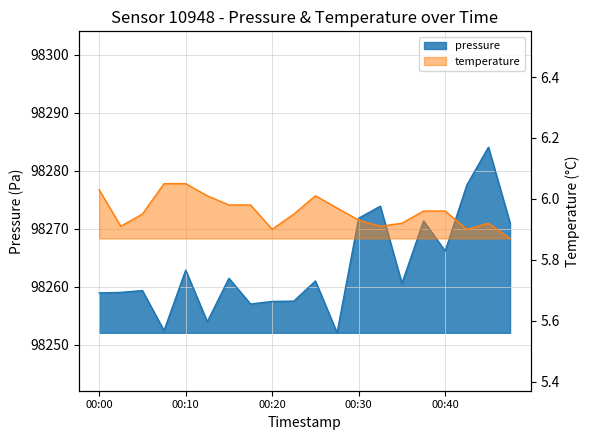

What is the value of the pressure point at the 13th from the left?

98271.8